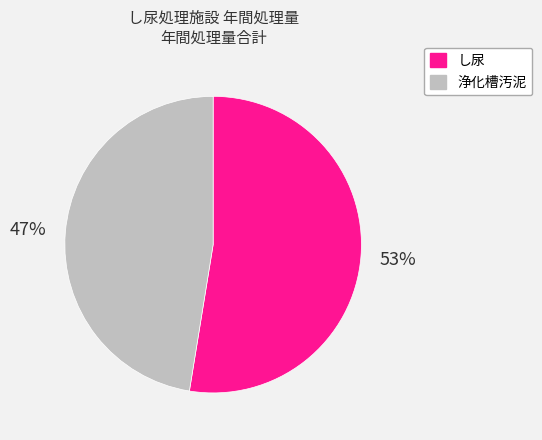

To the nearest percent, what is the average slice percentage?

50%